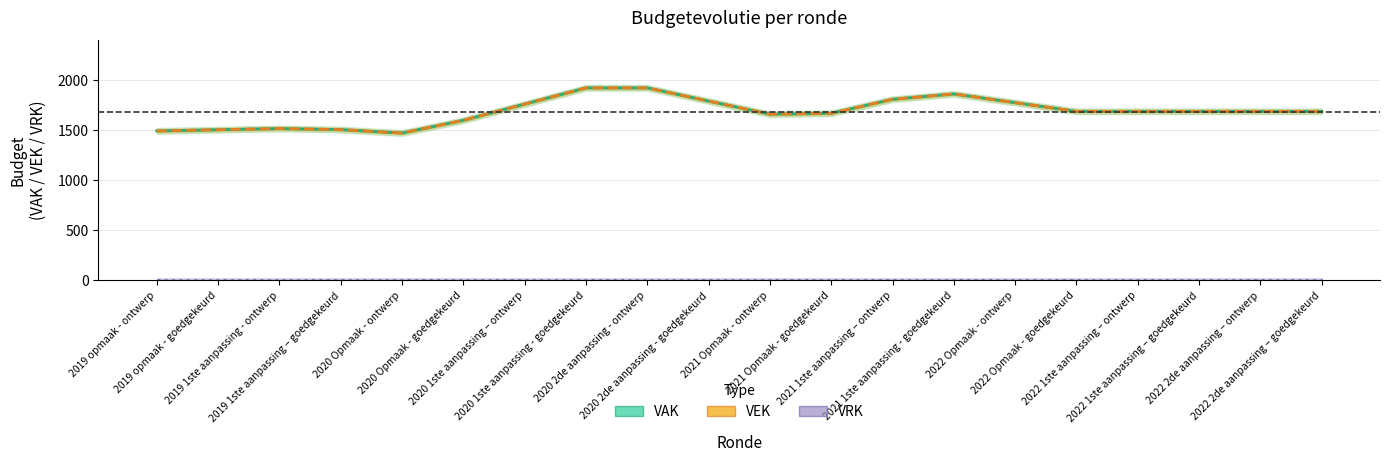

Reading left to right, what are all the values shown in this chart?

VAK: 1490.3	1502.3	1514.3	1503.7	1469.3	1597.0	1759.0	1921.0	1921.0	1789.3	1657.7	1666.7	1807.3	1860.7	1773.3	1686.0	1686.0	1686.0	1686.0	1686.0
VEK: 1490.3	1502.3	1514.3	1503.7	1469.3	1597.0	1759.0	1921.0	1921.0	1789.3	1657.7	1666.7	1807.3	1860.7	1773.3	1686.0	1686.0	1686.0	1686.0	1686.0
VRK: 0.0	0.0	0.0	0.0	0.0	0.0	0.0	0.0	0.0	0.0	0.0	0.0	0.0	0.0	0.0	0.0	0.0	0.0	0.0	0.0